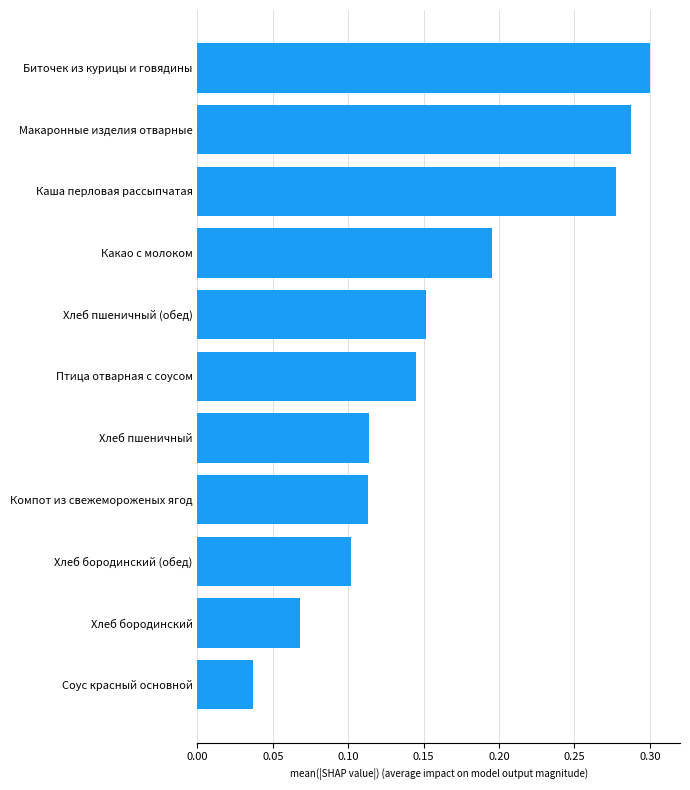

How many values are between 0 and 1?

11